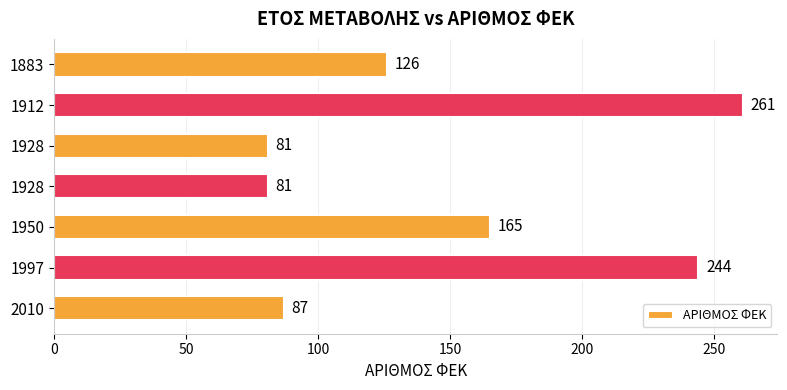

How many series are shown in this chart?

1